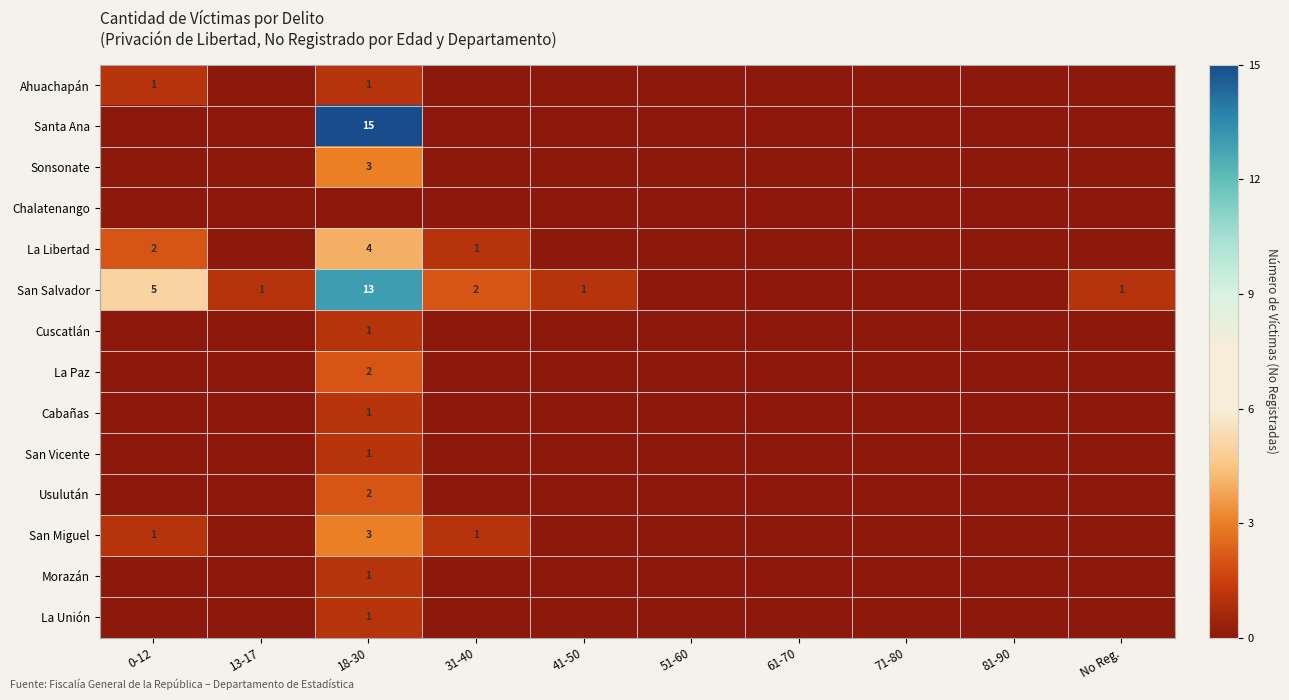

Is it true that La Libertad equals 0 at 0-12?

False